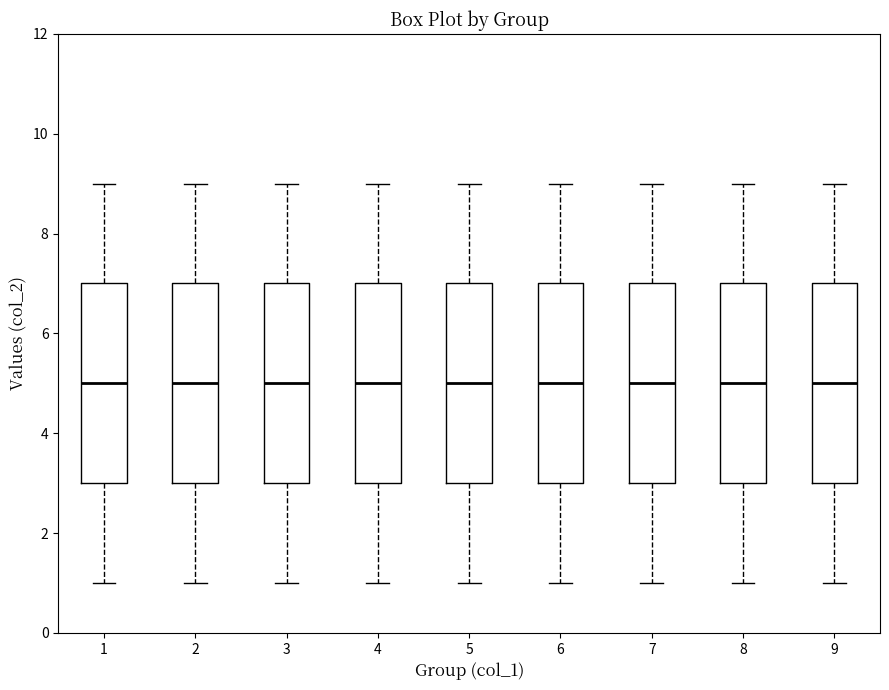

Reading left to right, transcribe this box plot: for each box, give where its median line is, the range the box spans, and where its two whiskers end, as read against the y-axis. The values are not printed on the chart, so give them approximately, as read against the axis.

1: median 5, box 3 to 7, whiskers 1 to 9
2: median 5, box 3 to 7, whiskers 1 to 9
3: median 5, box 3 to 7, whiskers 1 to 9
4: median 5, box 3 to 7, whiskers 1 to 9
5: median 5, box 3 to 7, whiskers 1 to 9
6: median 5, box 3 to 7, whiskers 1 to 9
7: median 5, box 3 to 7, whiskers 1 to 9
8: median 5, box 3 to 7, whiskers 1 to 9
9: median 5, box 3 to 7, whiskers 1 to 9